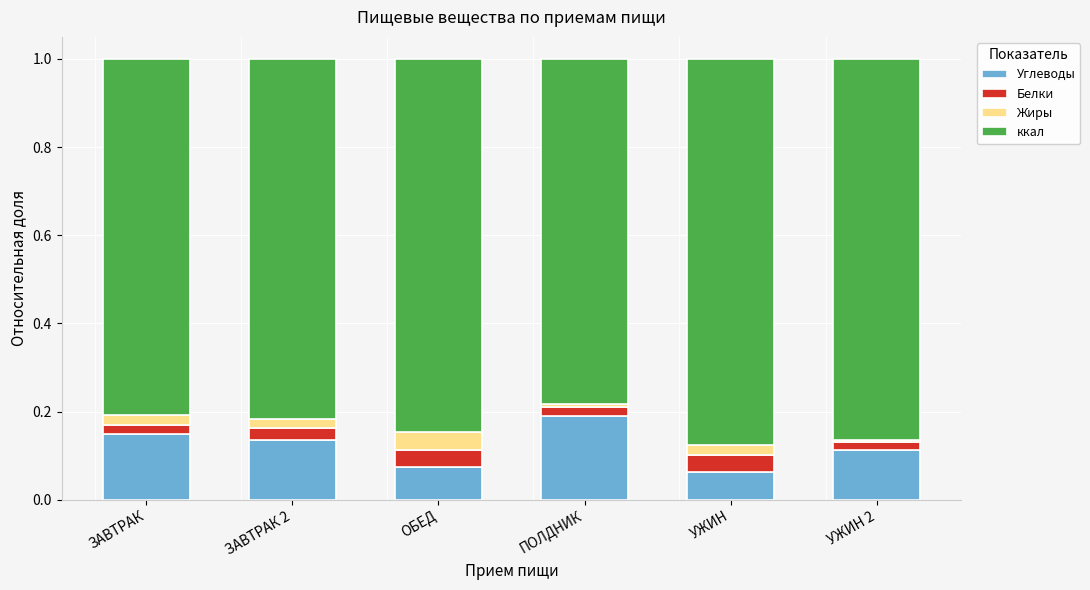

How many bars are there in total?

6